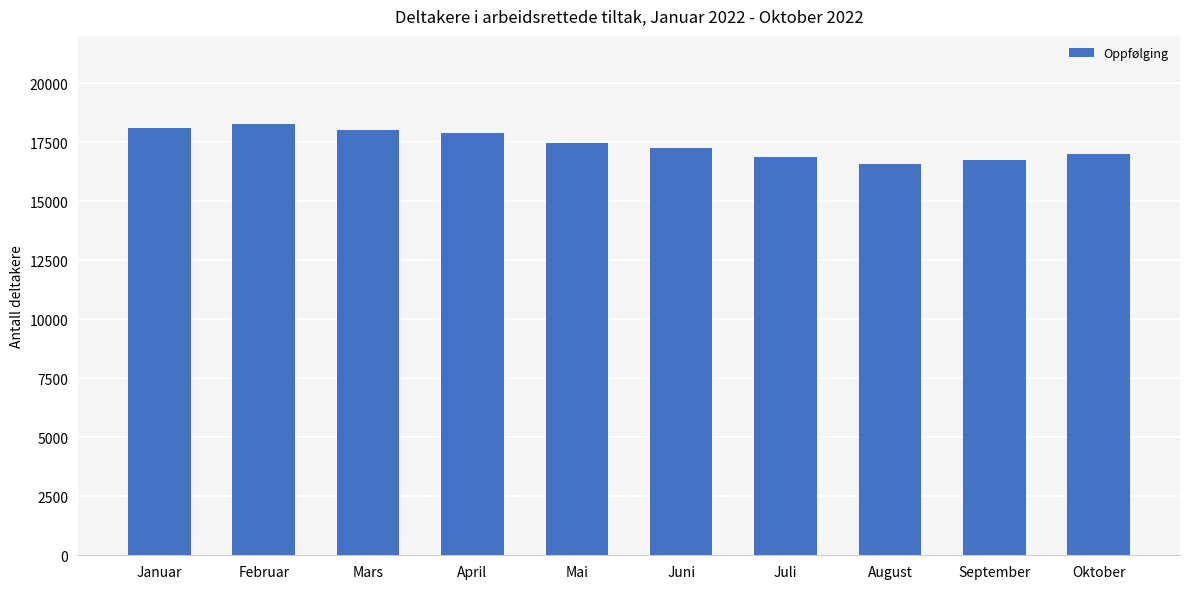

At which label does the data first exceed 17480?

Januar